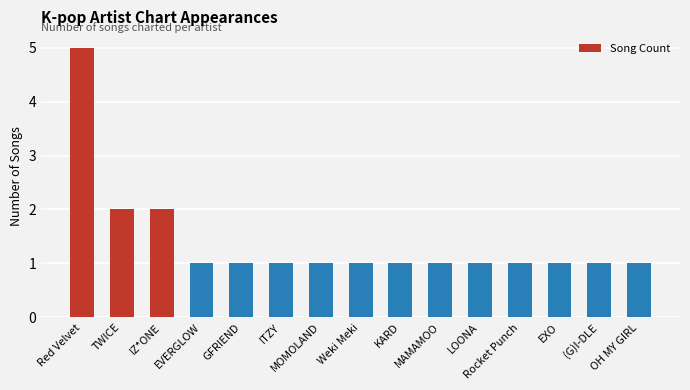

Read the value at OH MY GIRL.

1